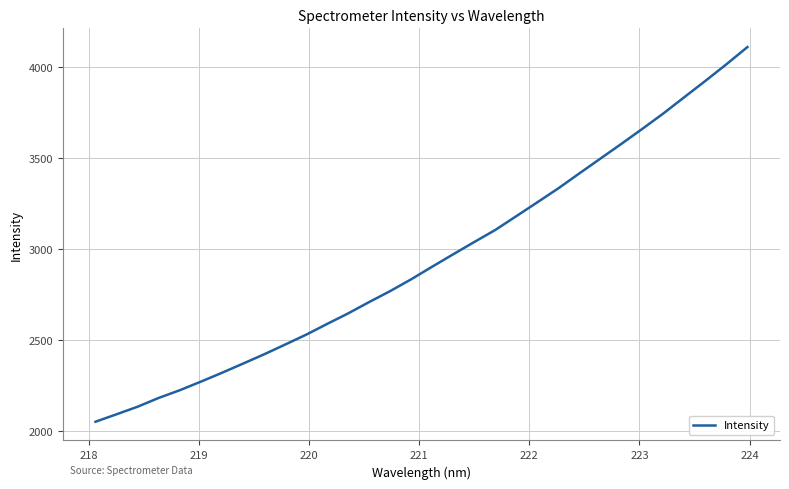

What is the minimum value shown in the chart?

2053.4